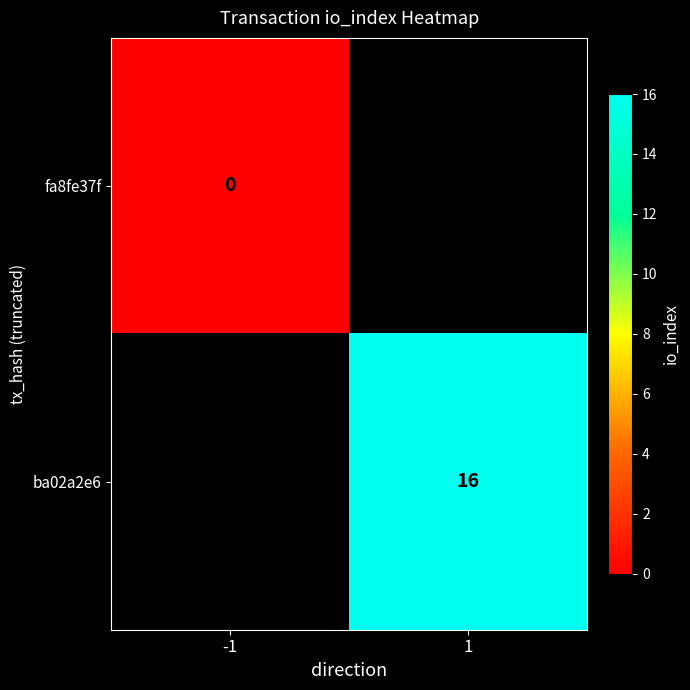

Is the value of fa8fe37f at -1 greater than the value of ba02a2e6 at 1?

No